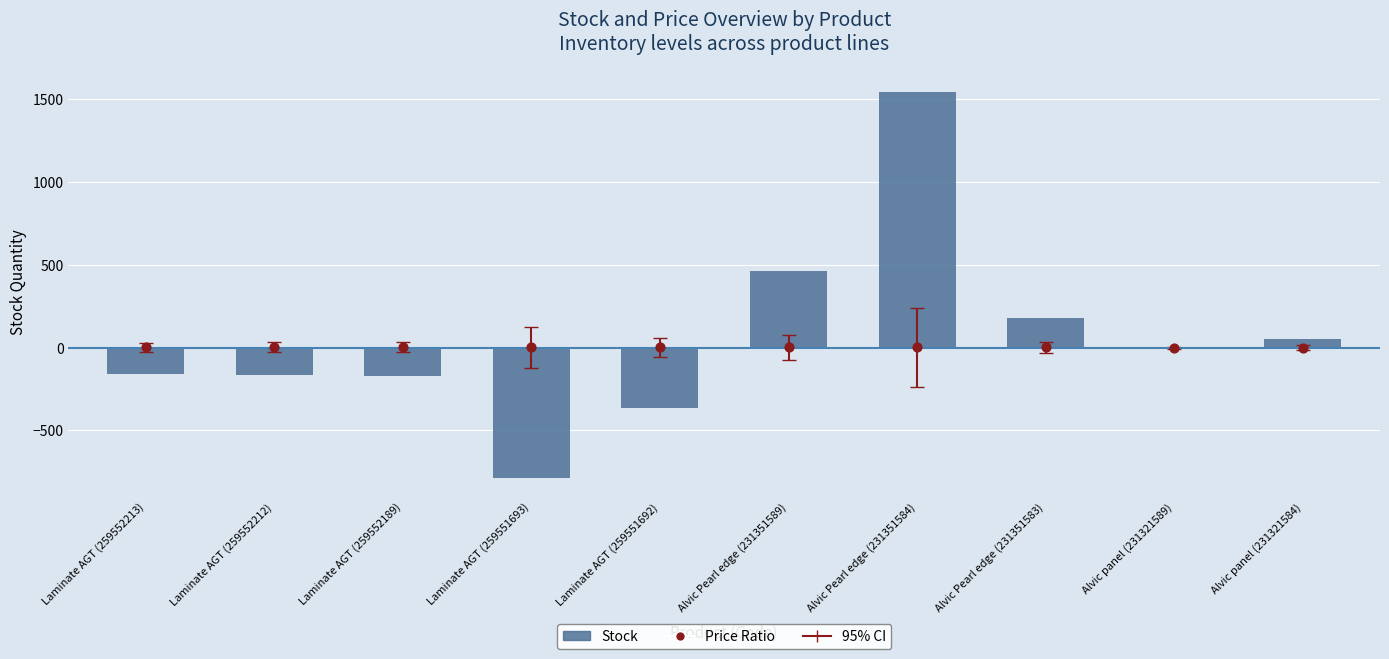

At how many categories does at least one series exceed 577?

1